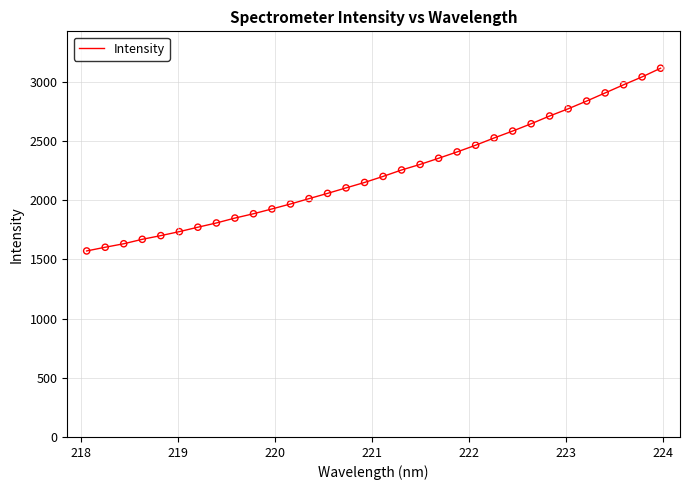

What is the minimum value shown in the chart?

1570.9